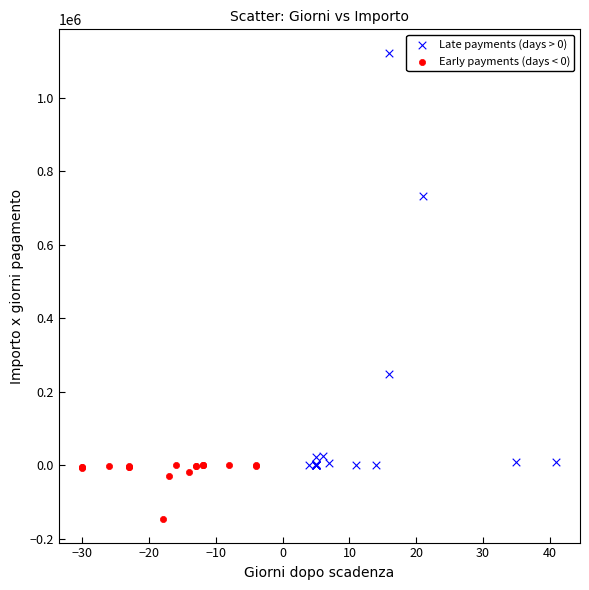

Which series contains the lowest Y value?

Early payments (days < 0)